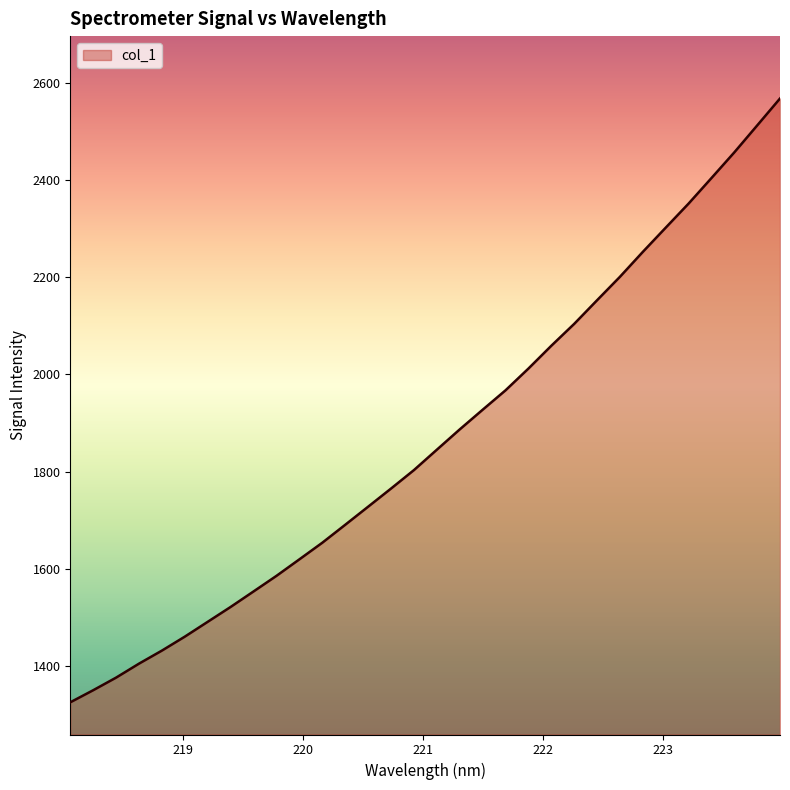

What is the maximum value shown in the chart?

2568.0